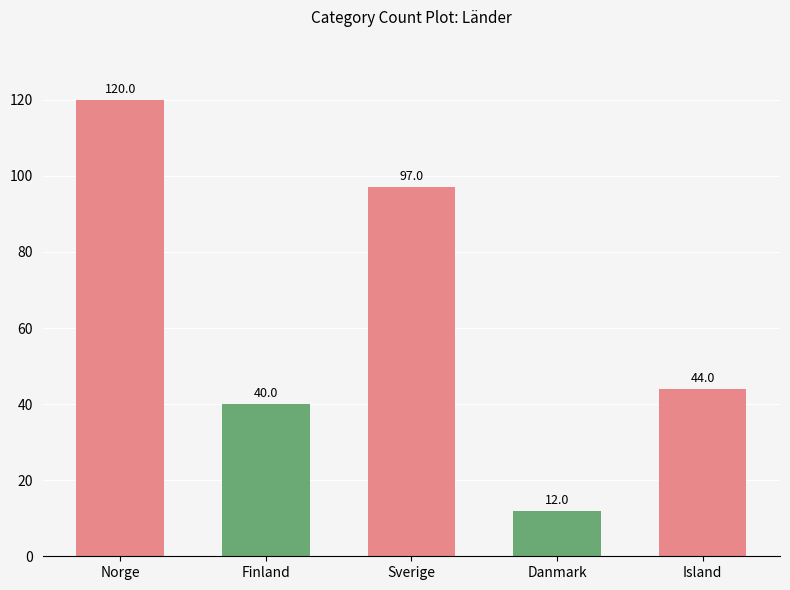

What is the label of the 4th bar from the right?

Finland